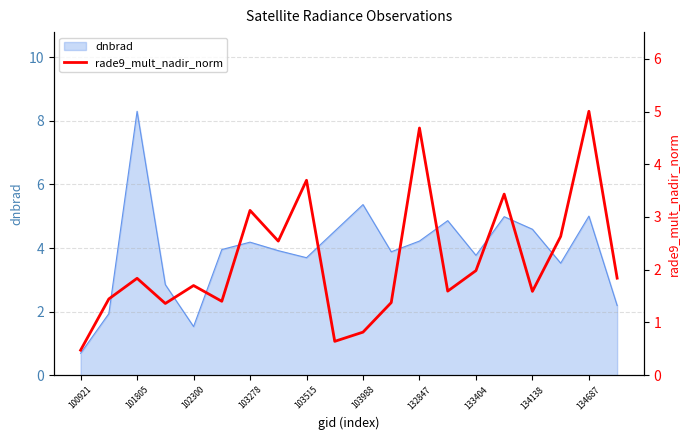

The value of dnbrad at 101805 is 4.6. True or false?

False